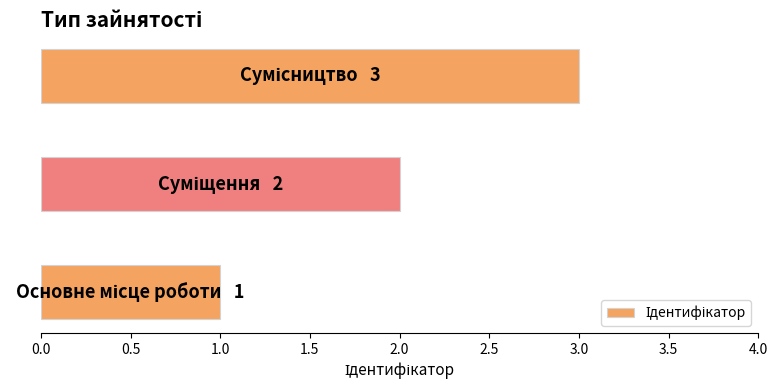

Count the values in the range 1 to 3.

3